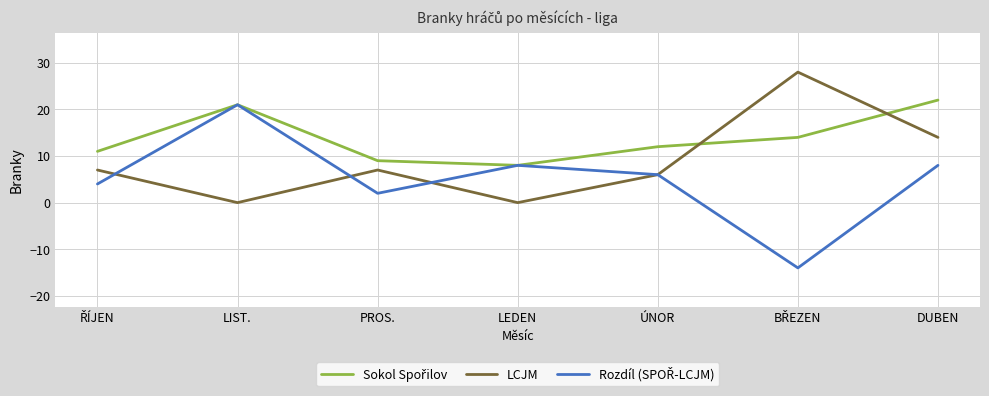

True or false: LCJM has a value of 3 at PROS..

False